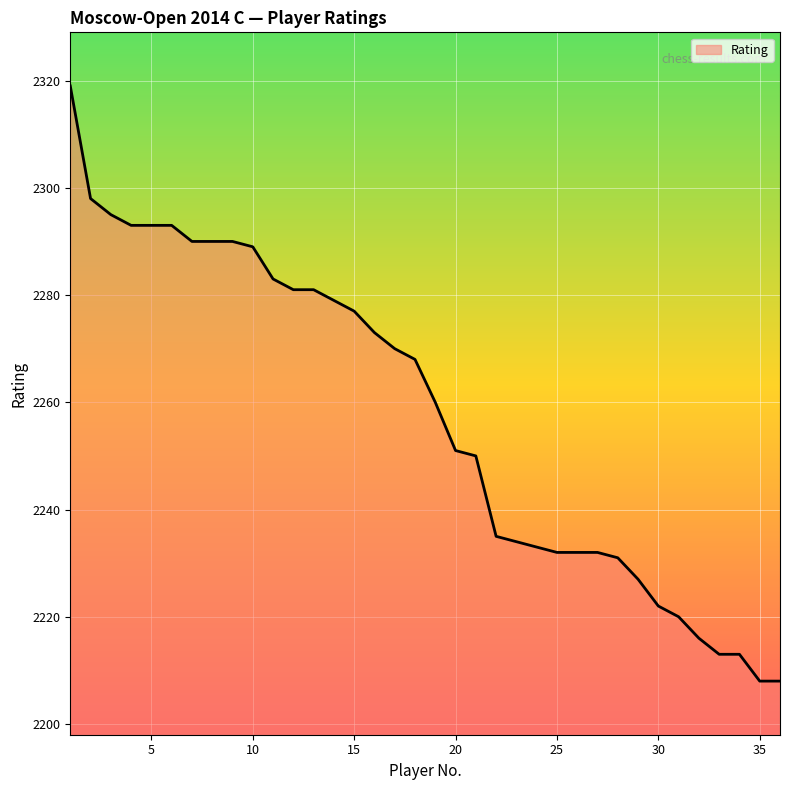

What is the sum of all values?

81279